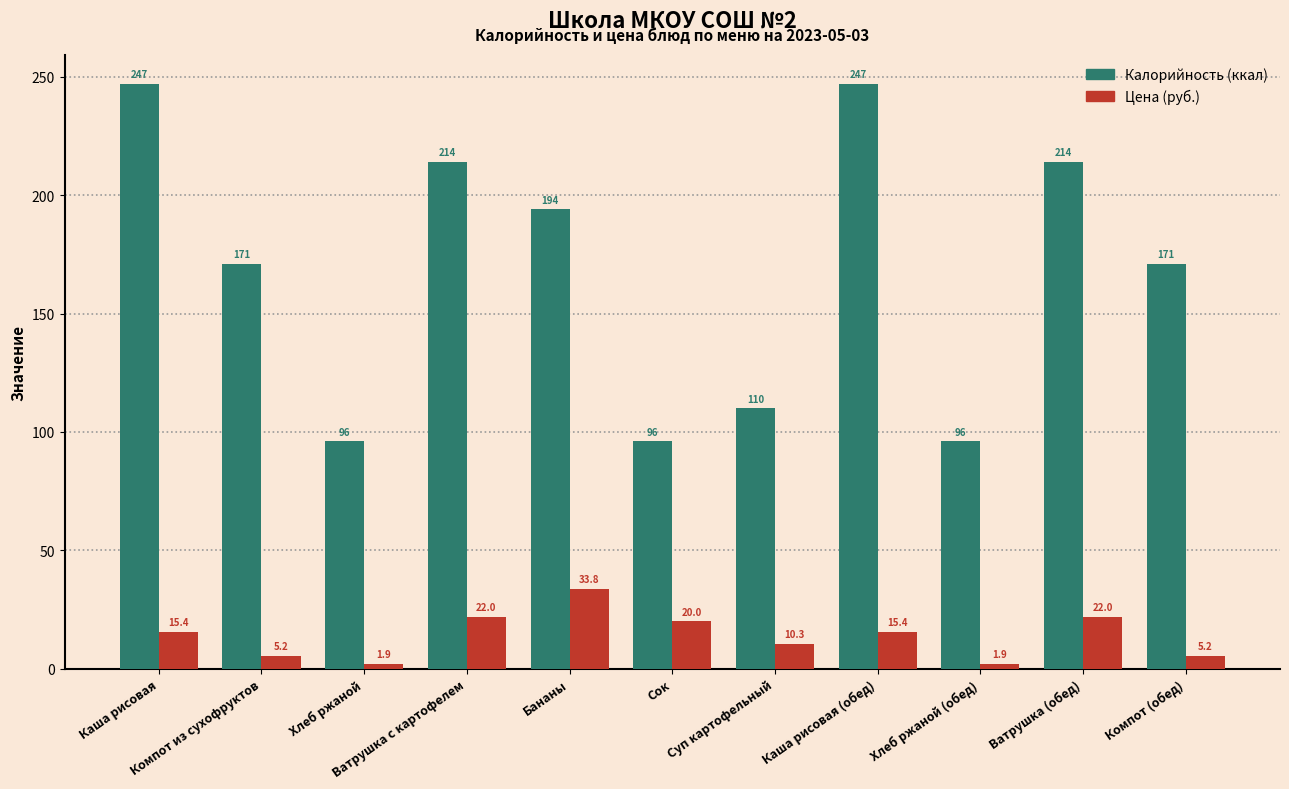

What is the difference between the maximum and minimum values in the Цена (руб.) series?

31.9